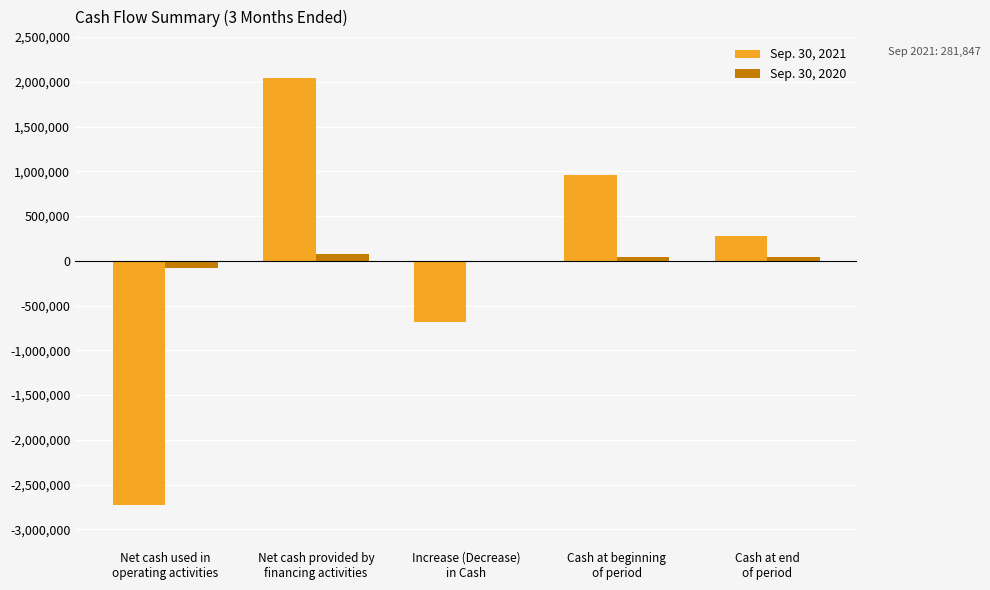

Are the bars grouped side by side (vs. stacked)?

Yes